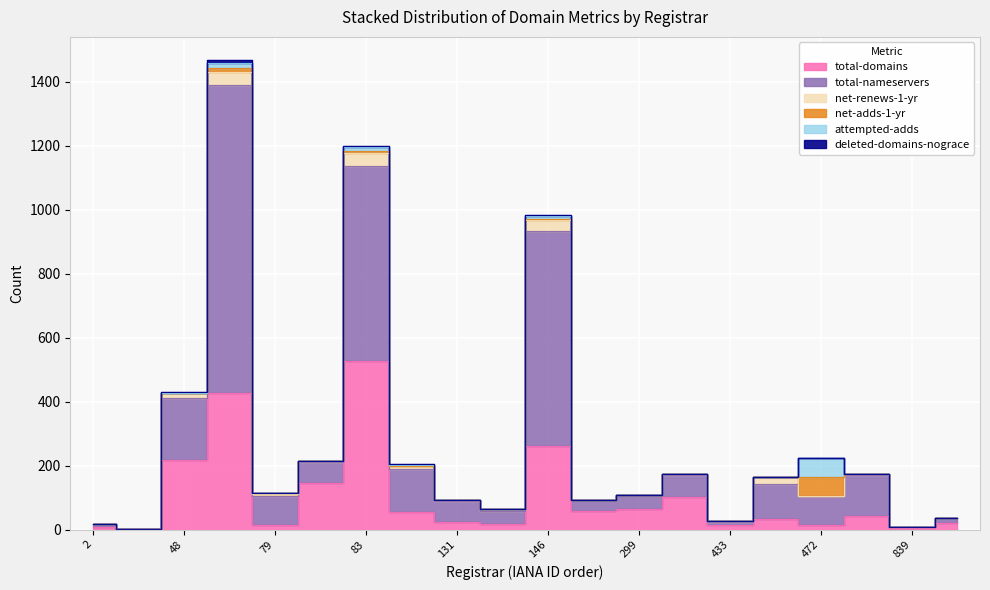

What are all the series names shown in the legend?

total-domains, total-nameservers, net-renews-1-yr, net-adds-1-yr, attempted-adds, deleted-domains-nograce